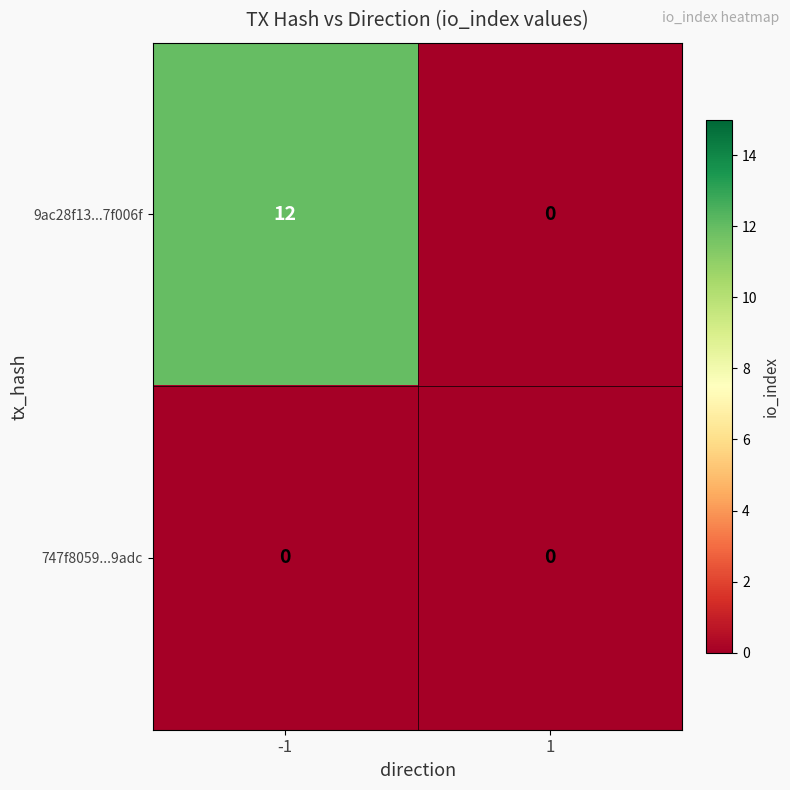

What is the difference between the highest and lowest values at -1?

12